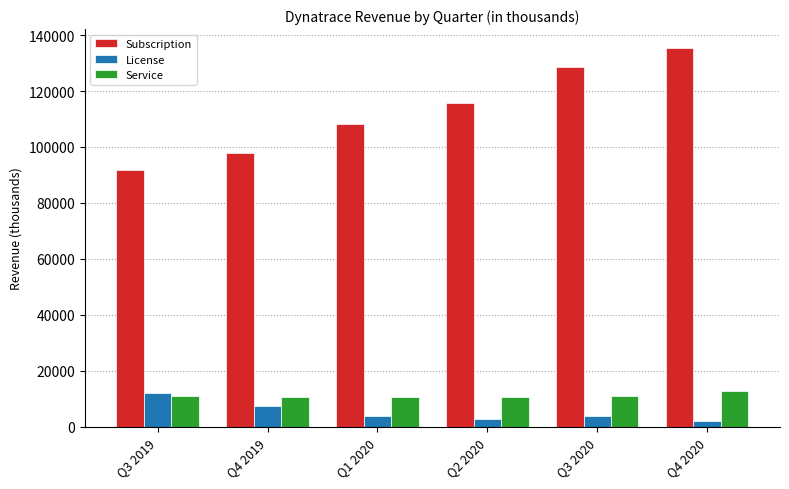

What is the label of the 1st bar from the left?

Q3 2019